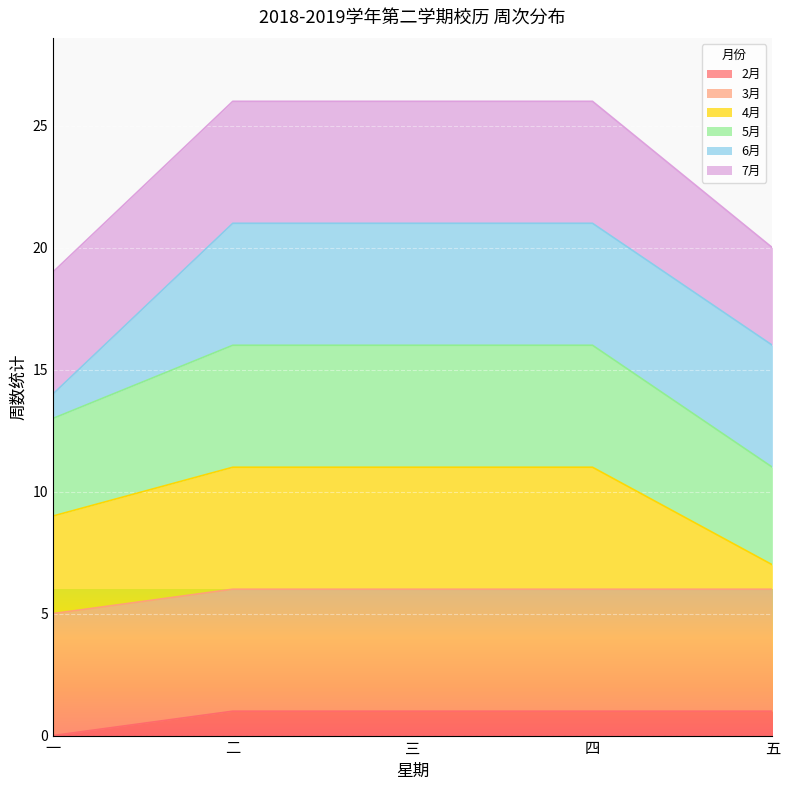

Is it true that 2月 equals 0 at 一?

True